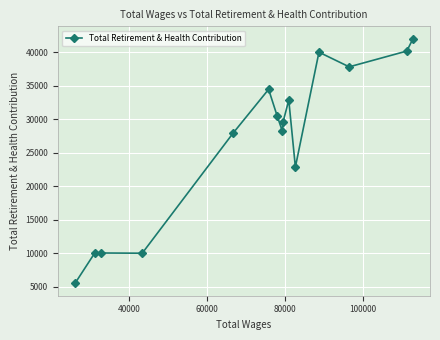

Is this an area chart (filled region under the line)?

No